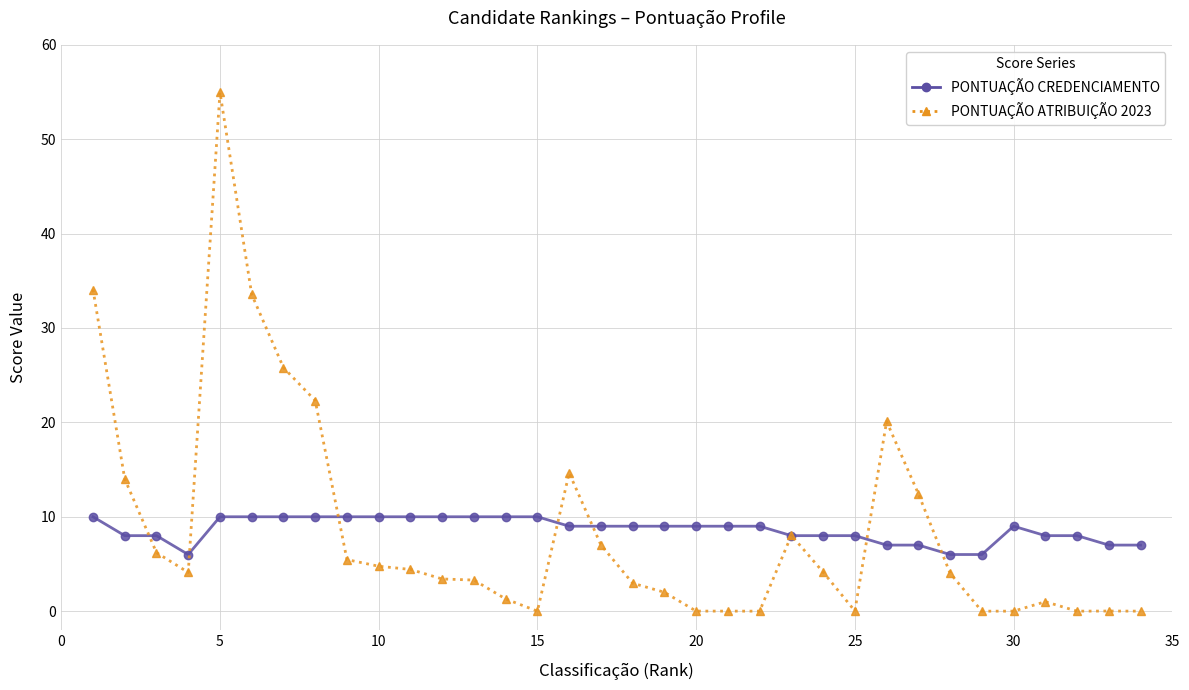

What is the value of the PONTUAÇÃO CREDENCIAMENTO point at the 22nd from the left?

9.0